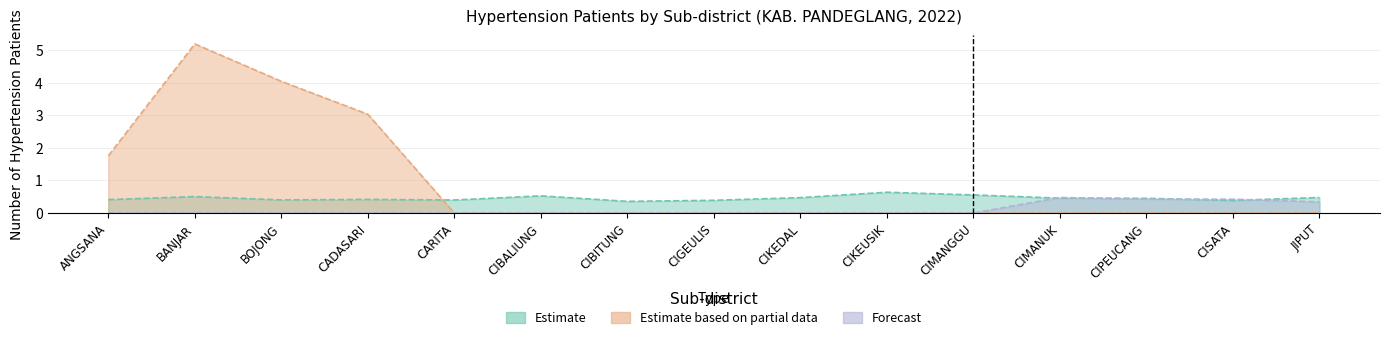

Does the chart display data point markers on the line(s)?

No